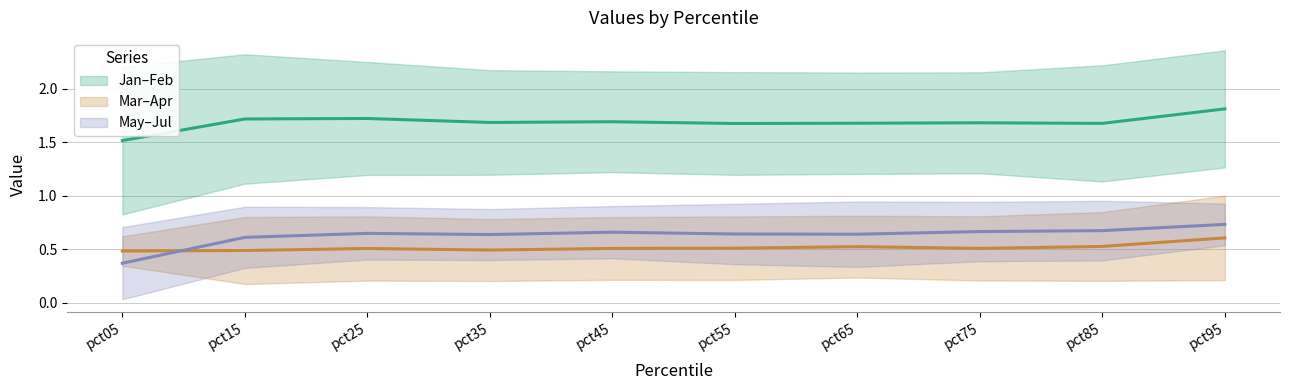

How many categories are shown in the chart?

10